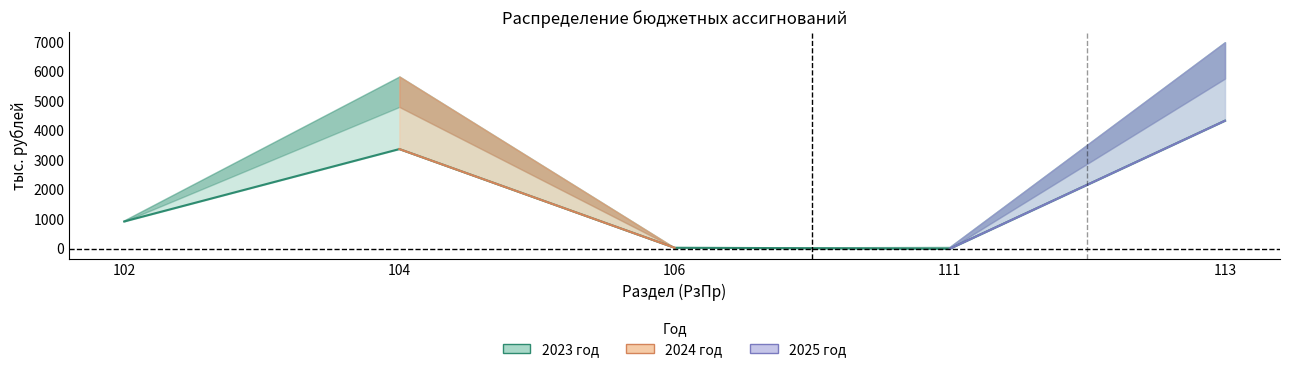

Is it true that the value at 111 is 2539.0?

False